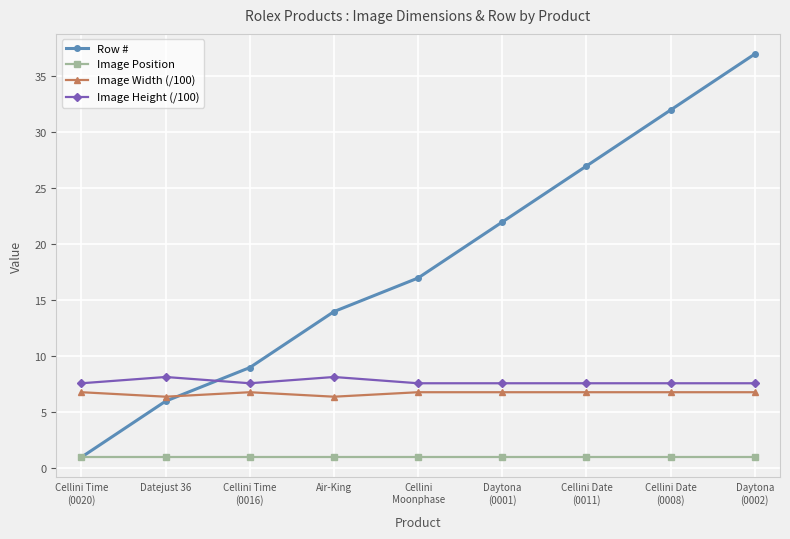

What is the average value of the Image Position series?

1.0